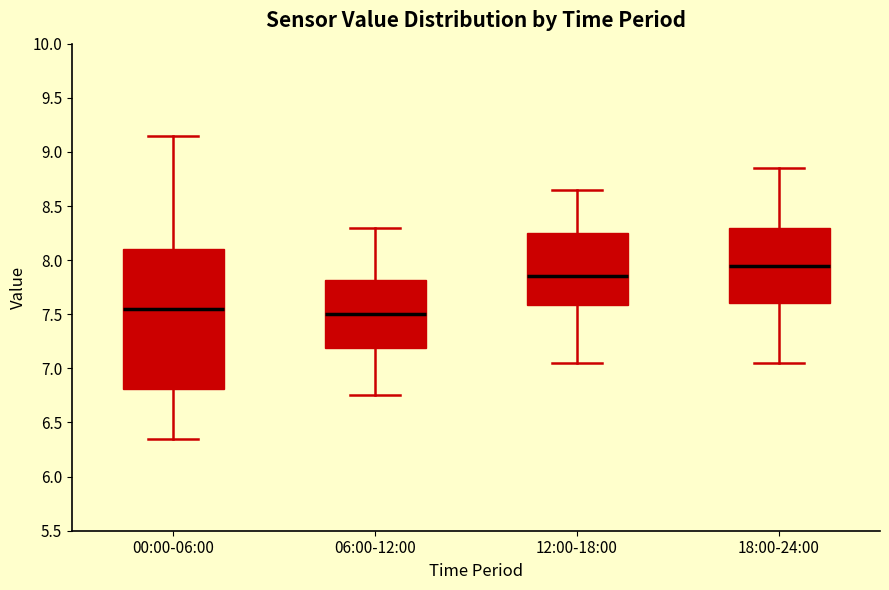

Where is the lower edge of the box for 06:00-12:00 on the y-axis? The values are not printed on the chart, so give them approximately, as read against the axis.

7.20